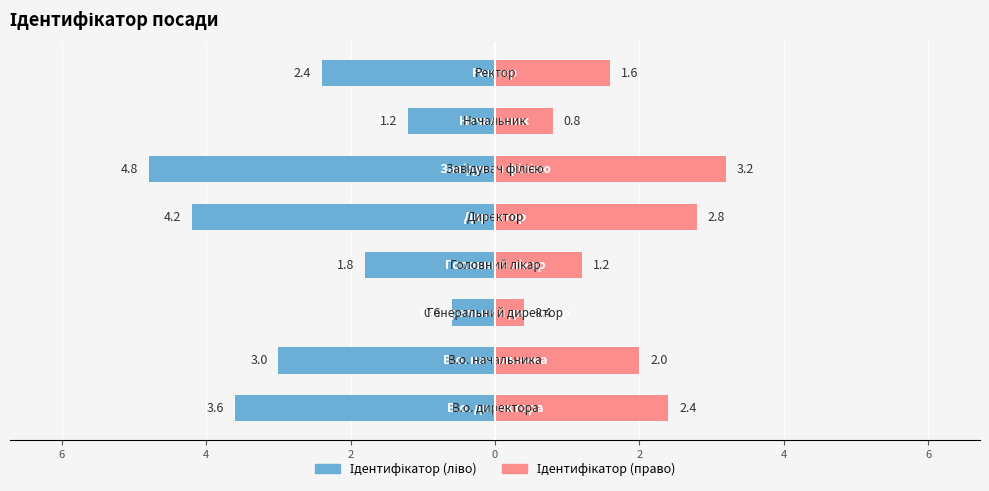

Reading left to right, transcribe all the data shown in this chart.

Ідентифікатор (ліво): -3.6	-3.0	-0.6	-1.8	-4.2	-4.8	-1.2	-2.4
Ідентифікатор (право): 2.4	2.0	0.4	1.2	2.8	3.2	0.8	1.6